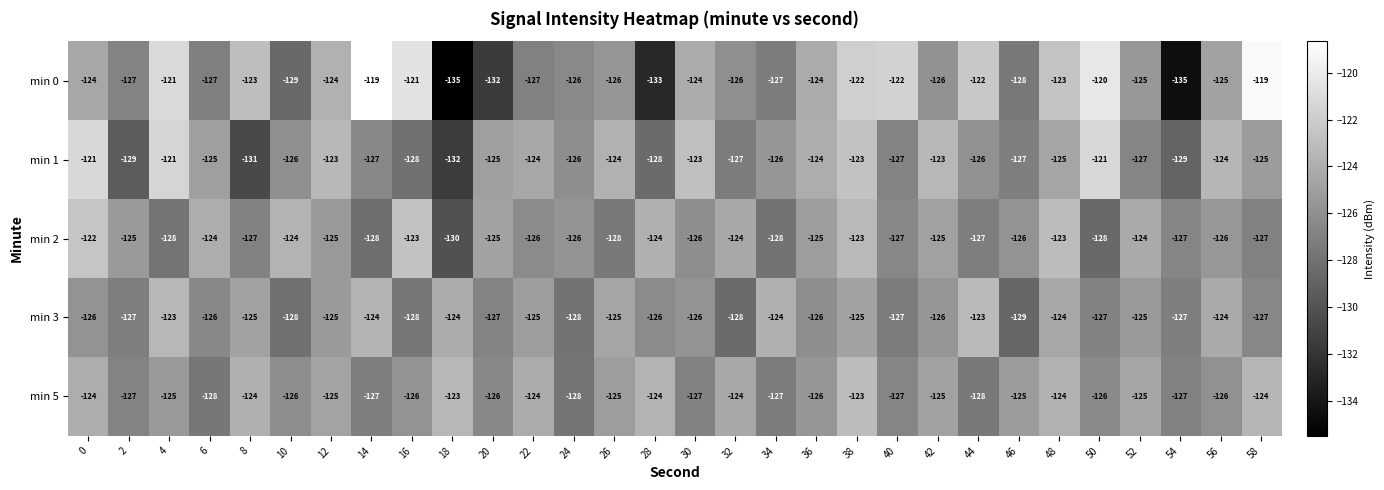

What is the minimum value shown in the chart?

-135